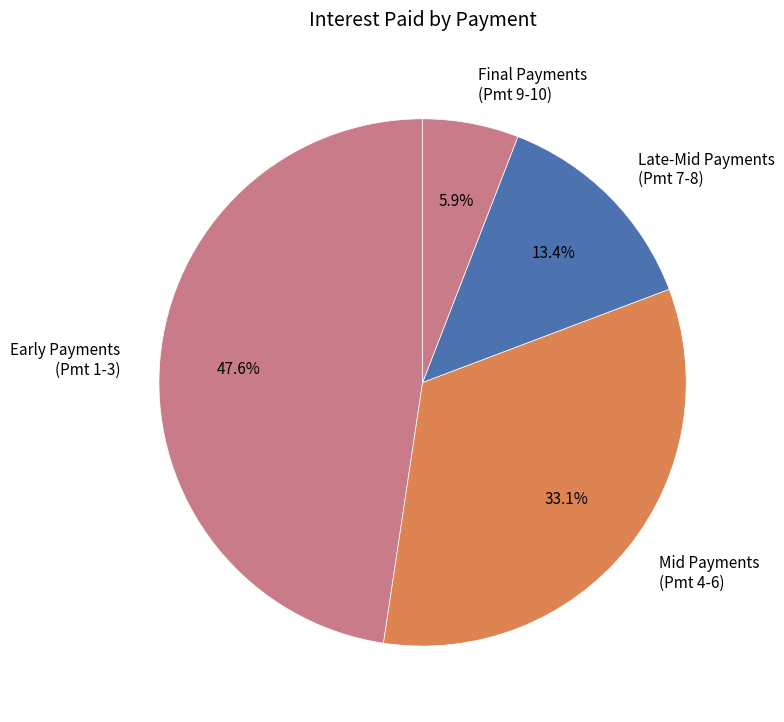

What is the ratio of the value at Mid Payments (Pmt 4-6) to the value at Early Payments (Pmt 1-3)?

0.7